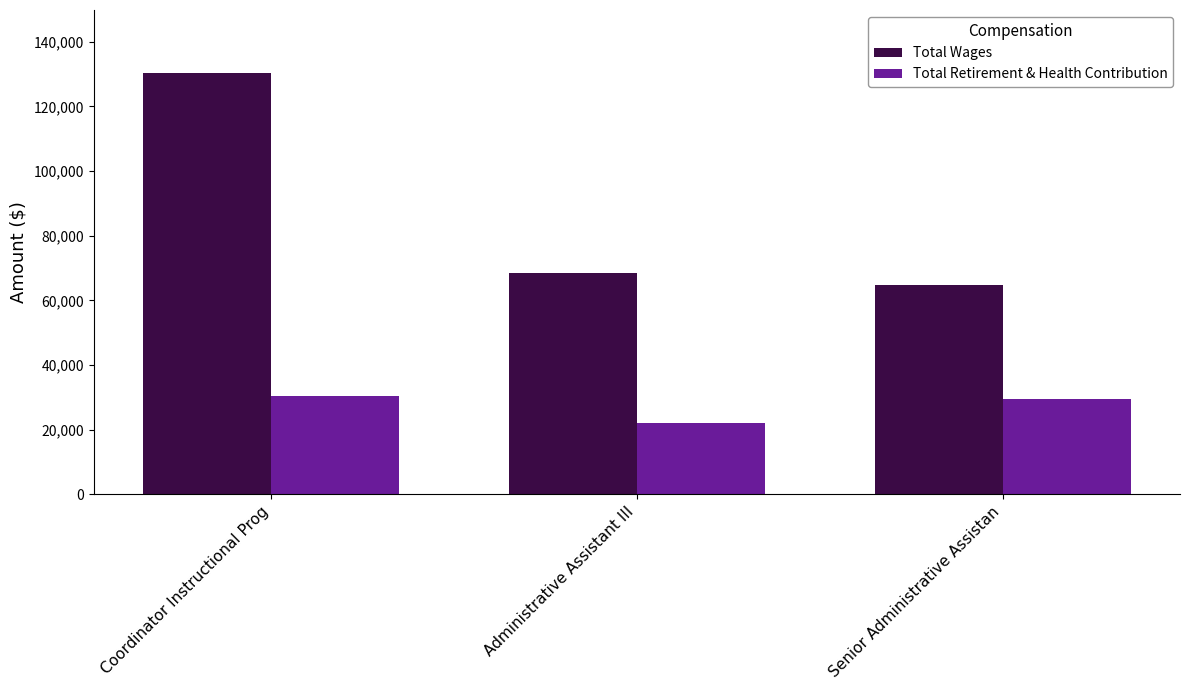

Are the bars horizontal?

No